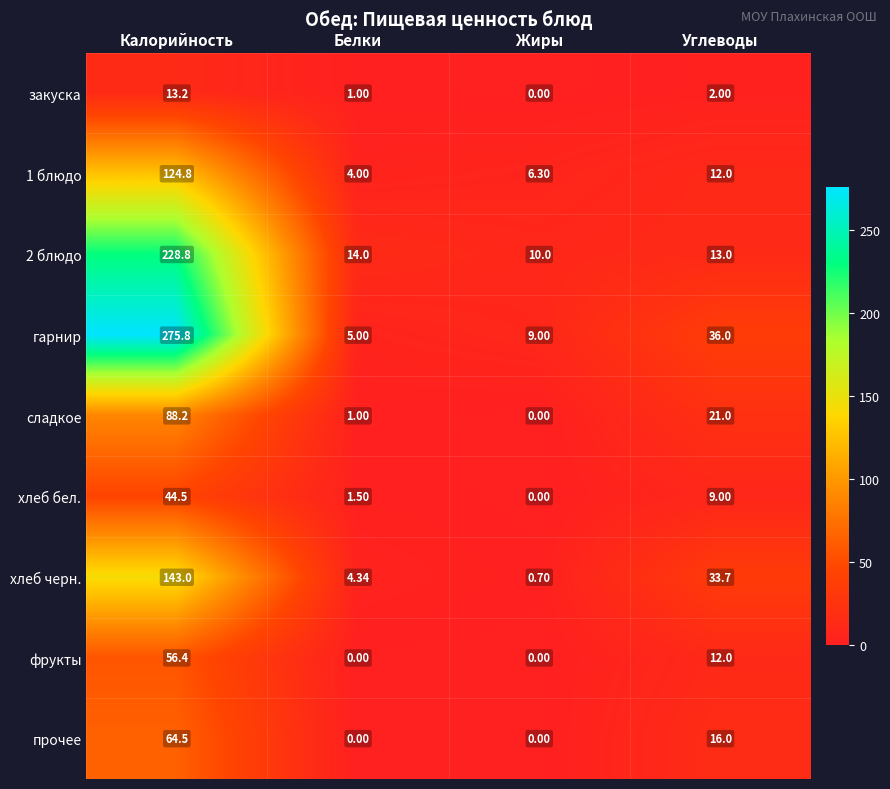

Which series has the largest total across all categories?

гарнир